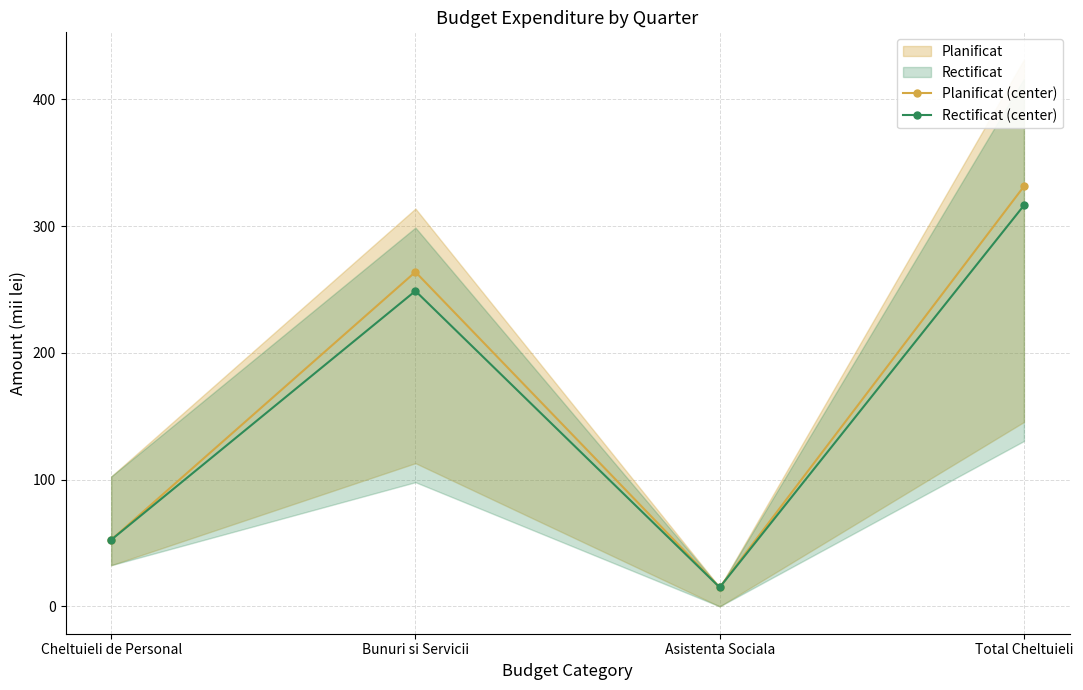

What is the greatest value displayed?

331.4